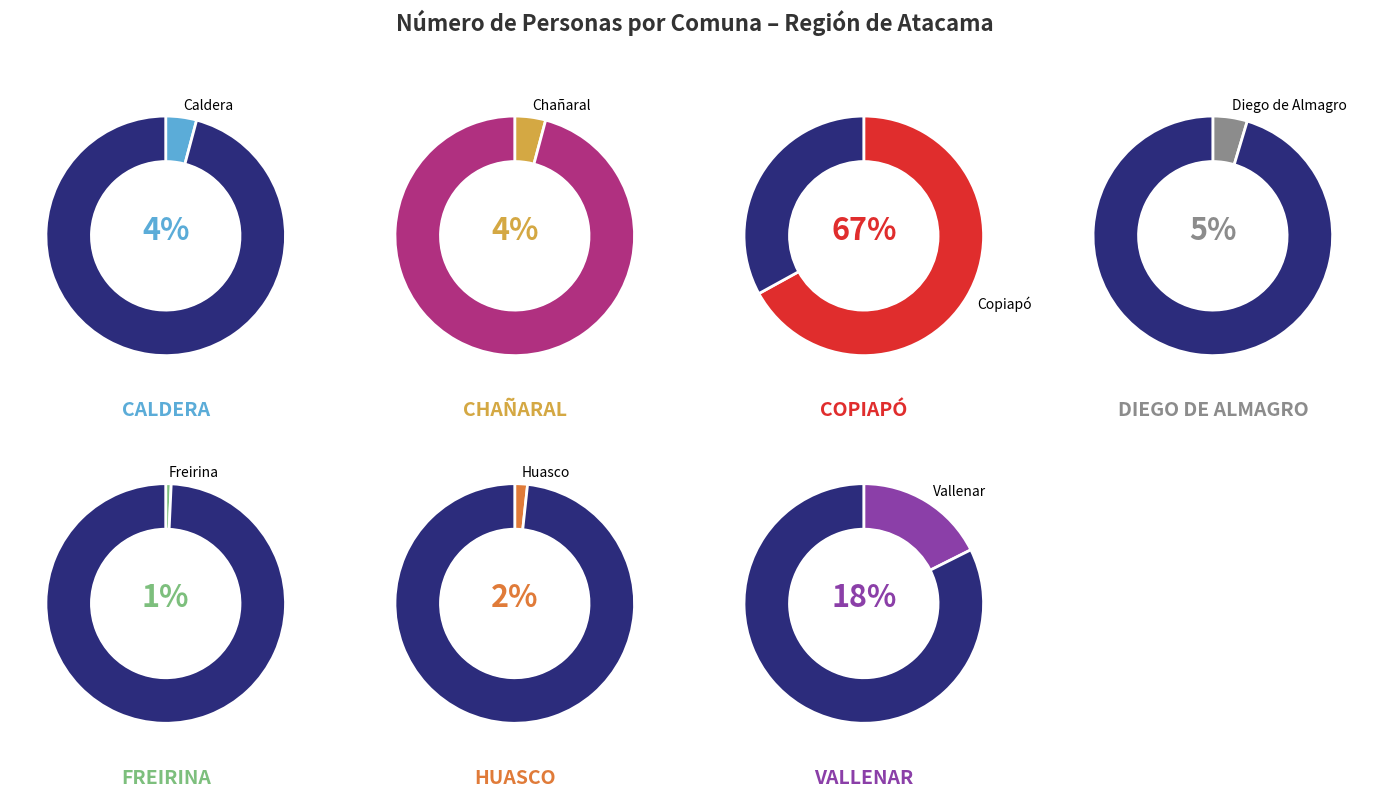

Does any single category account for the majority?

Yes